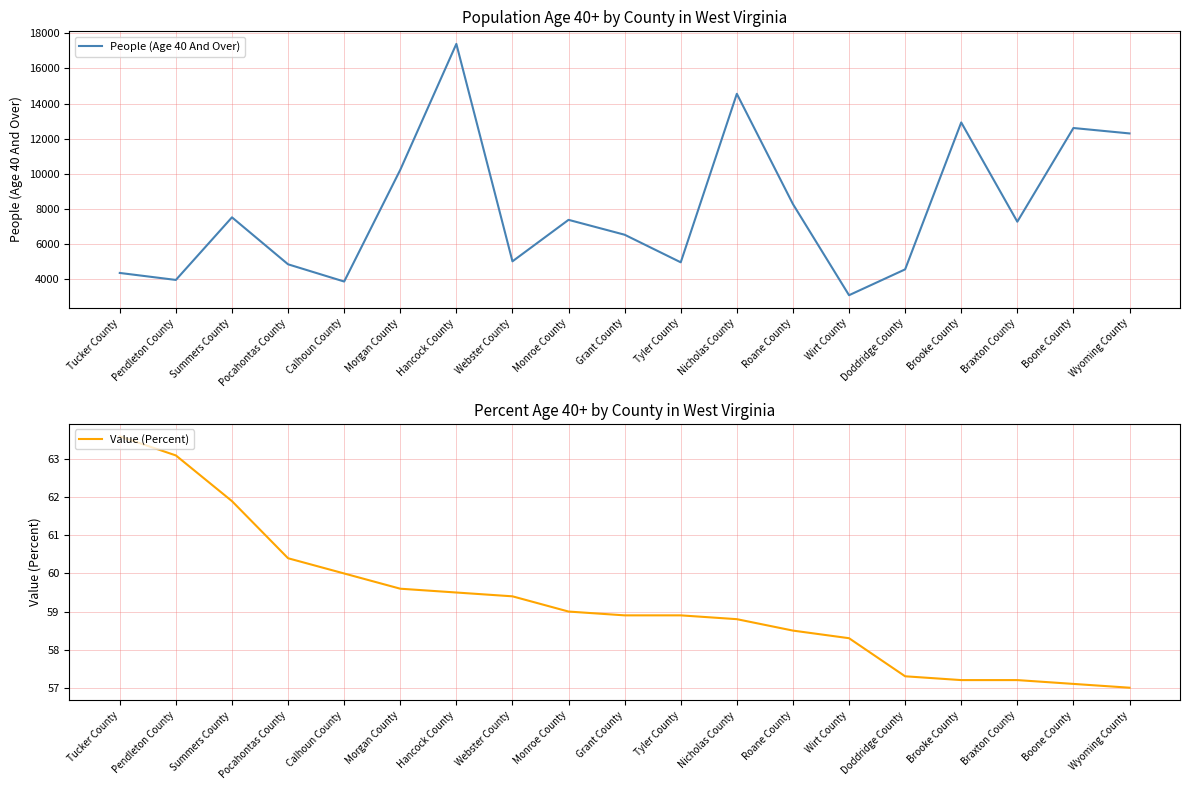

What is the spread (max minus min) of values at Braxton County?

7203.8